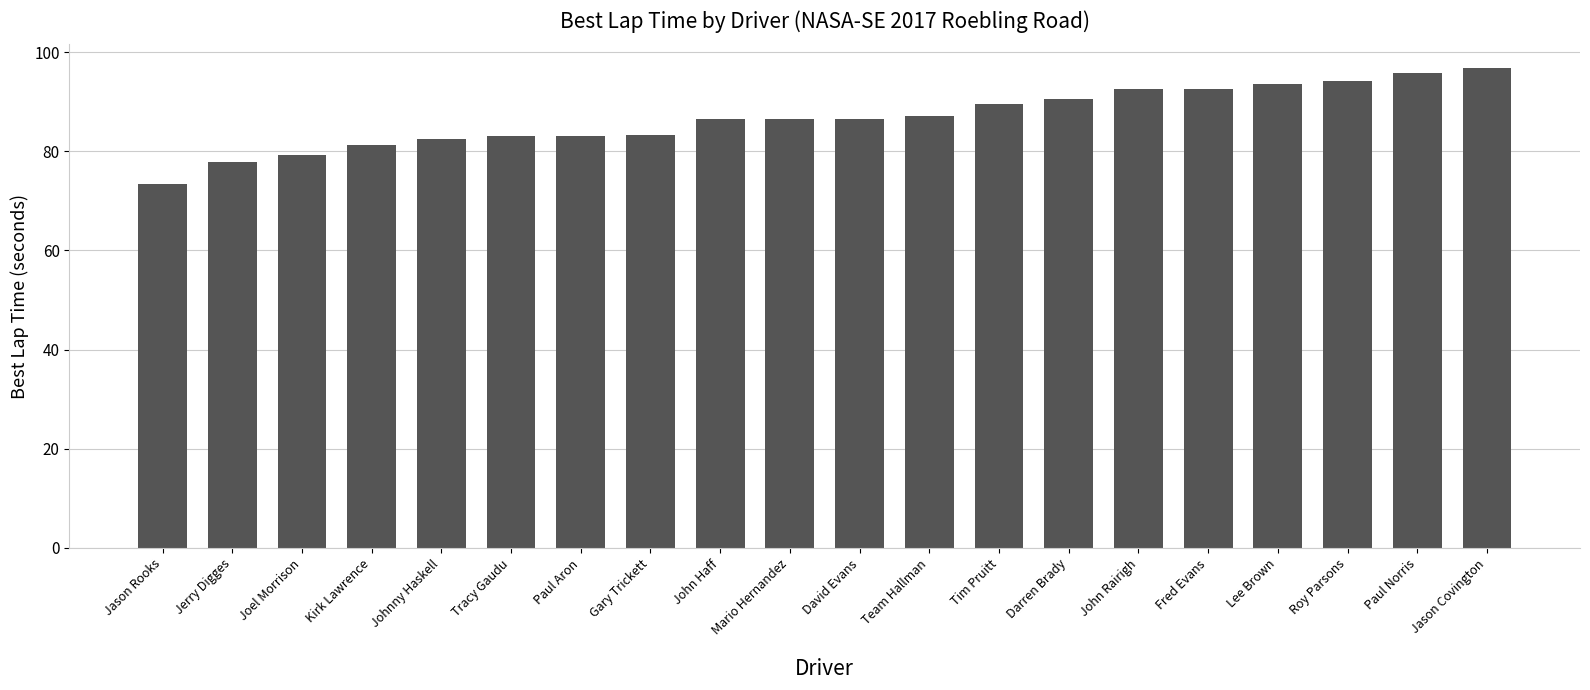

Which category has the lowest value across all series?

Jason Rooks